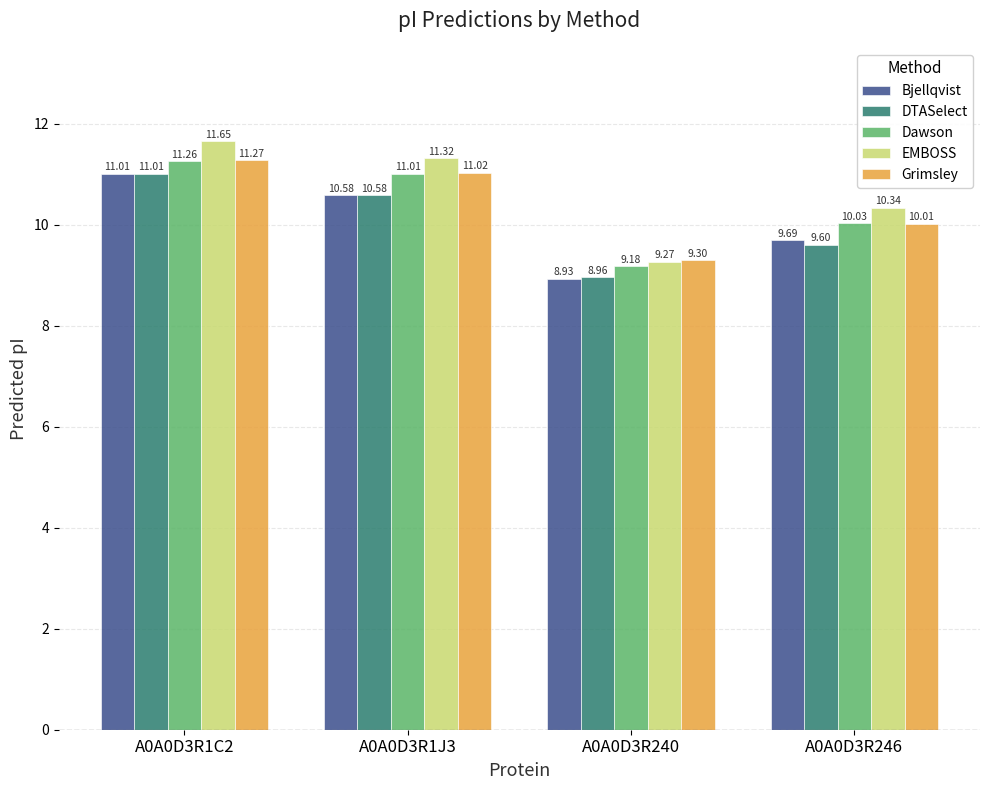

List the labels in order of Dawson value, smallest first.

A0A0D3R240, A0A0D3R246, A0A0D3R1J3, A0A0D3R1C2